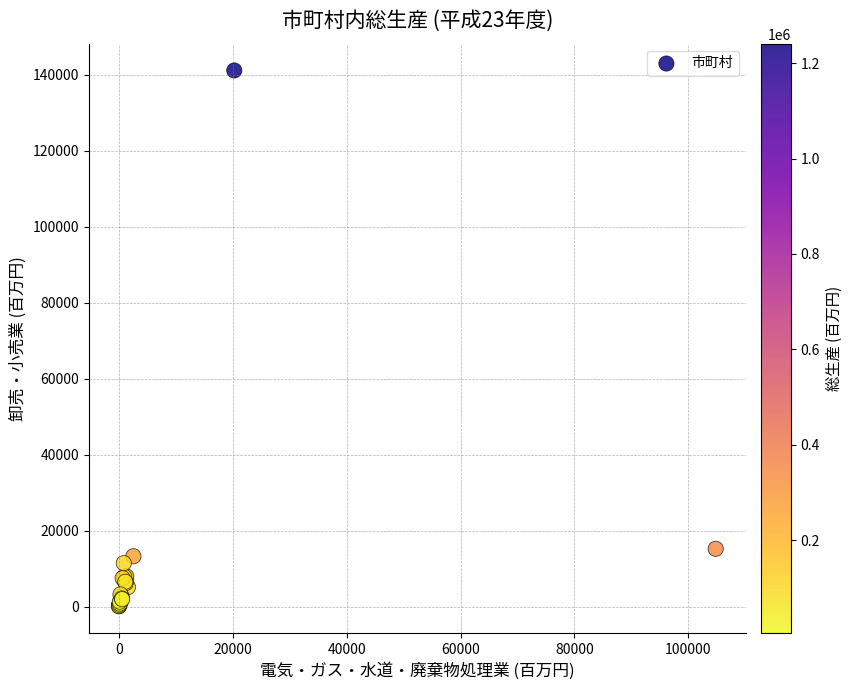

What Y value in the scatter plot is closest to 70583?

15209